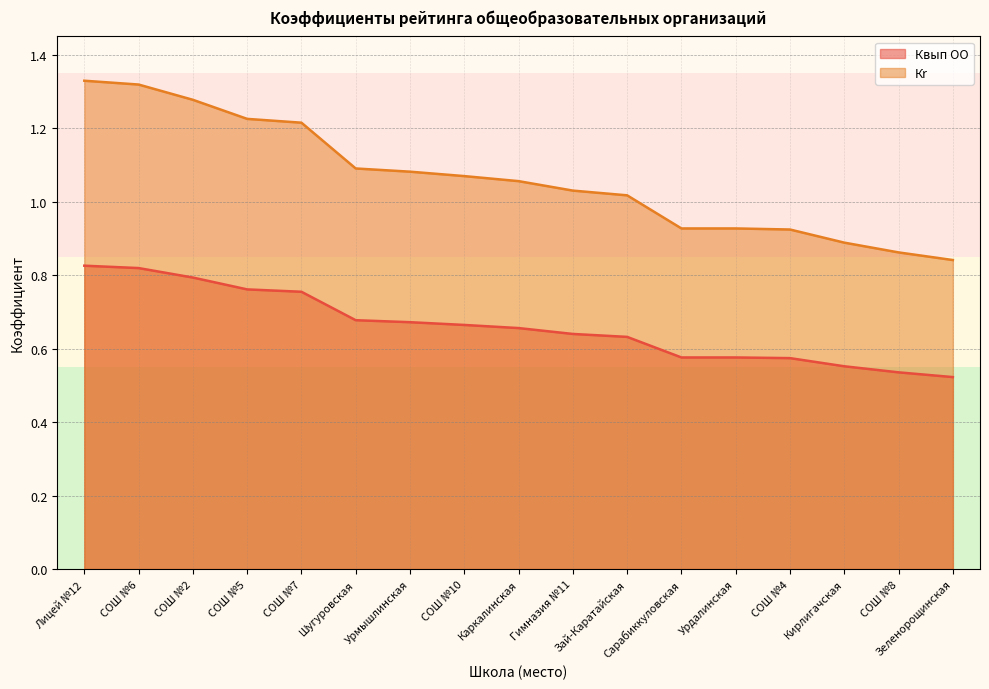

What is the difference between the maximum and minimum values in the Квып ОО series?

0.3